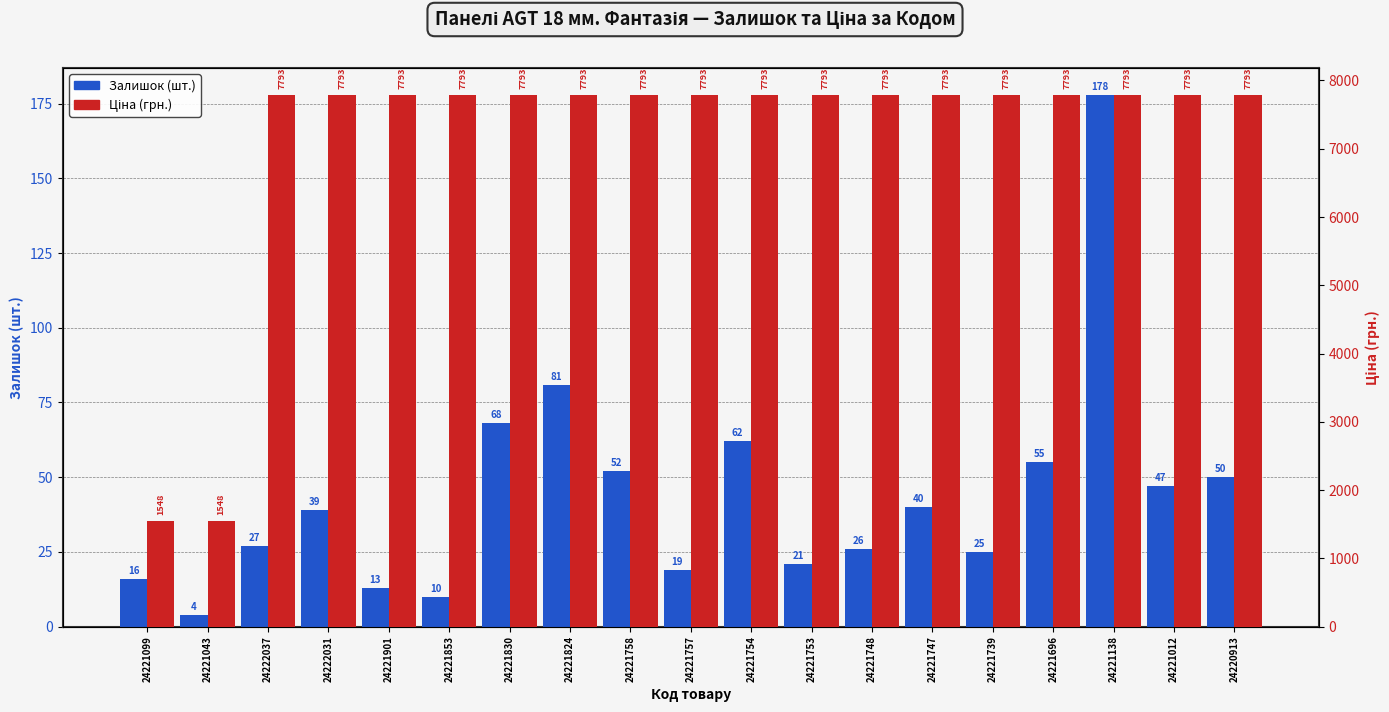

What is the minimum value shown in the chart?

4.0